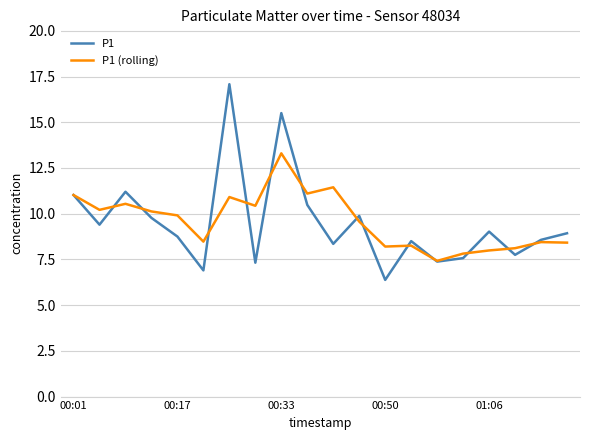

Rank the series by their maximum value, from lowest to highest.

P1 (rolling), P1